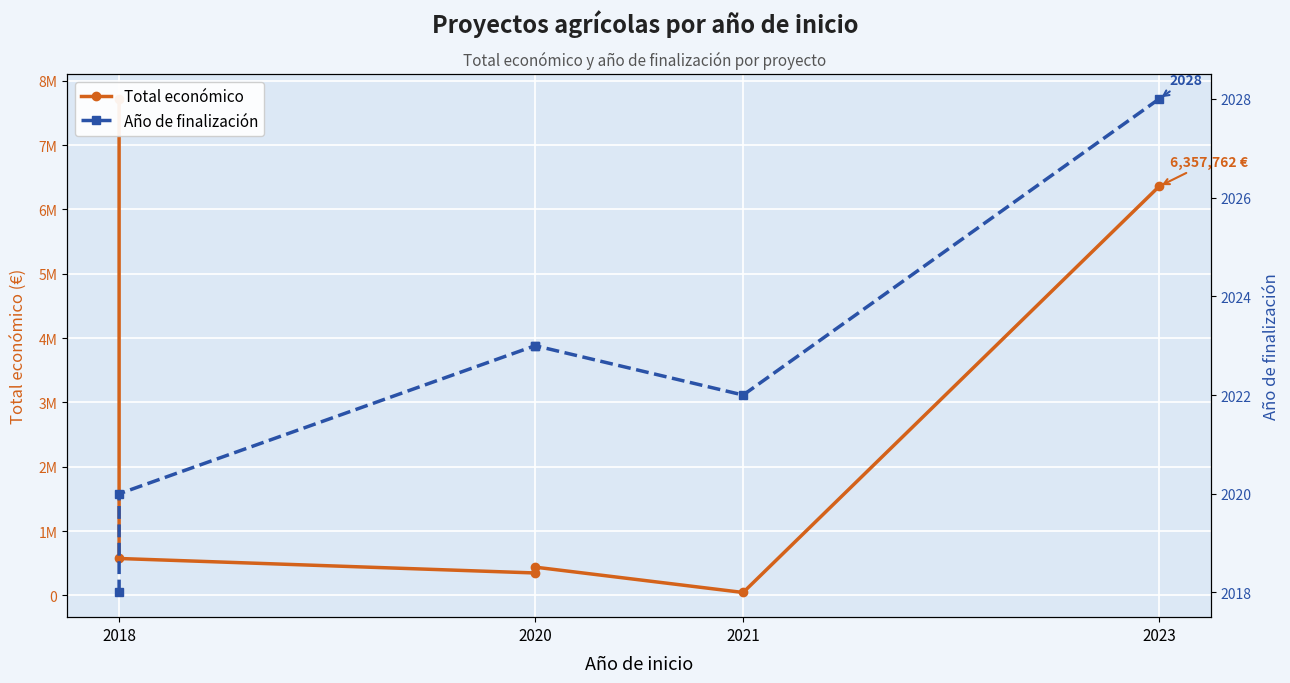

True or false: Total económico and Año de finalización intersect in this chart.

False